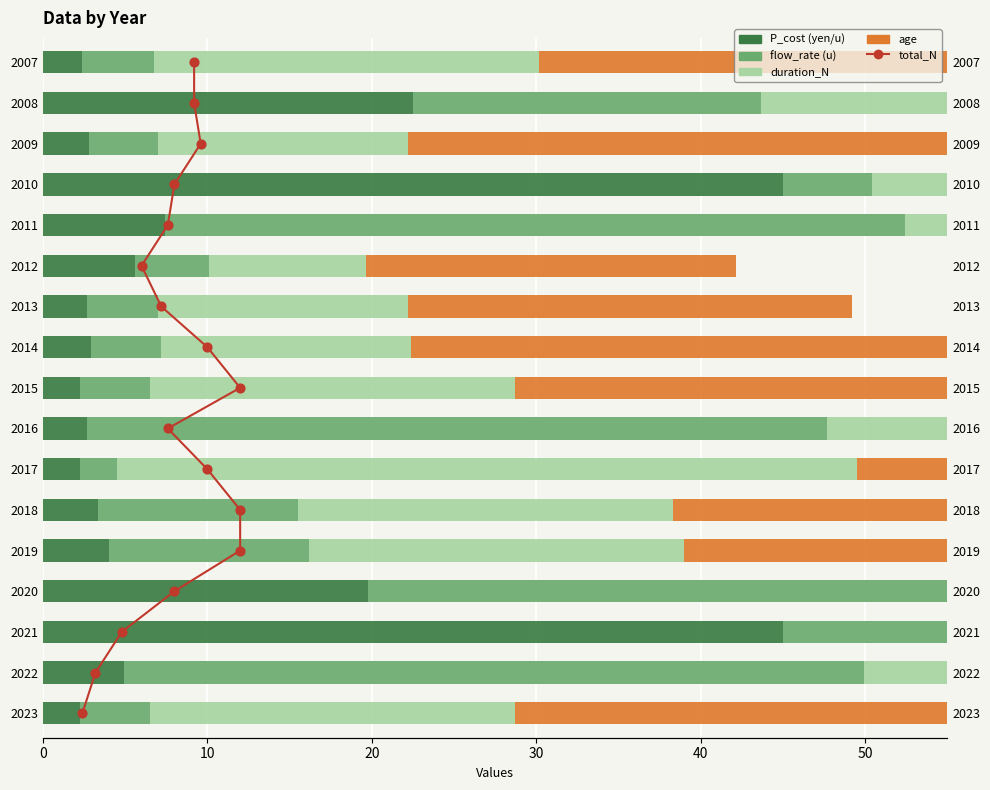

Is the value of total_N at 11 greater than the value of duration_N at 50?

No